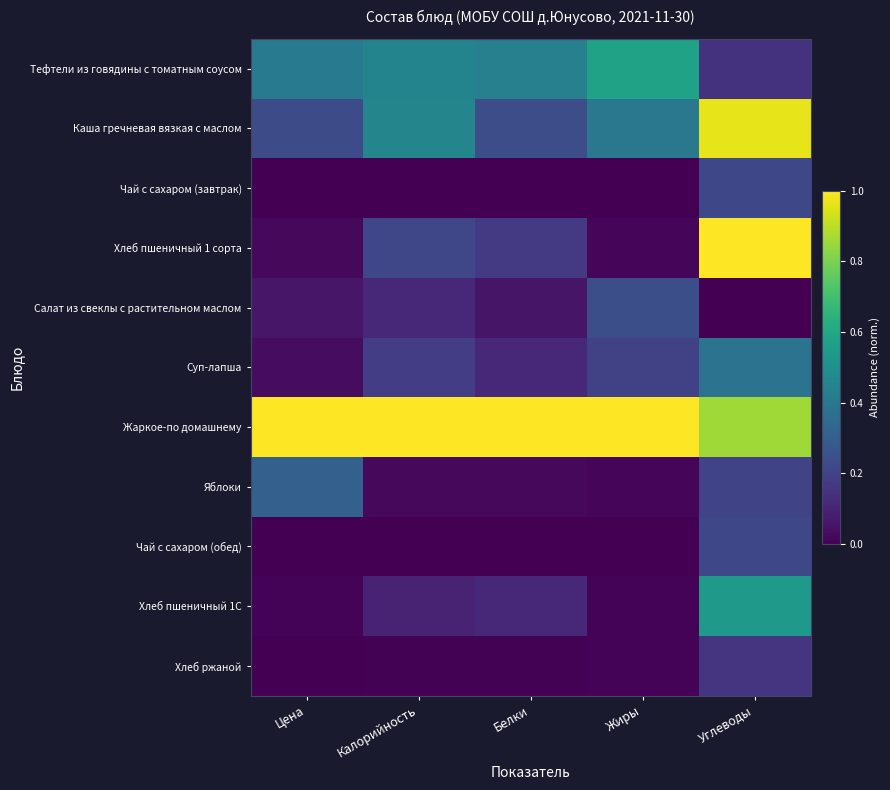

Rank the series at Жиры from lowest to highest value.

Чай с сахаром (завтрак), Чай с сахаром (обед), Хлеб пшеничный 1С, Хлеб ржаной, Хлеб пшеничный 1 сорта, Яблоки, Суп-лапша, Салат из свеклы с растительном маслом, Каша гречневая вязкая с маслом, Тефтели из говядины с томатным соусом, Жаркое-по домашнему